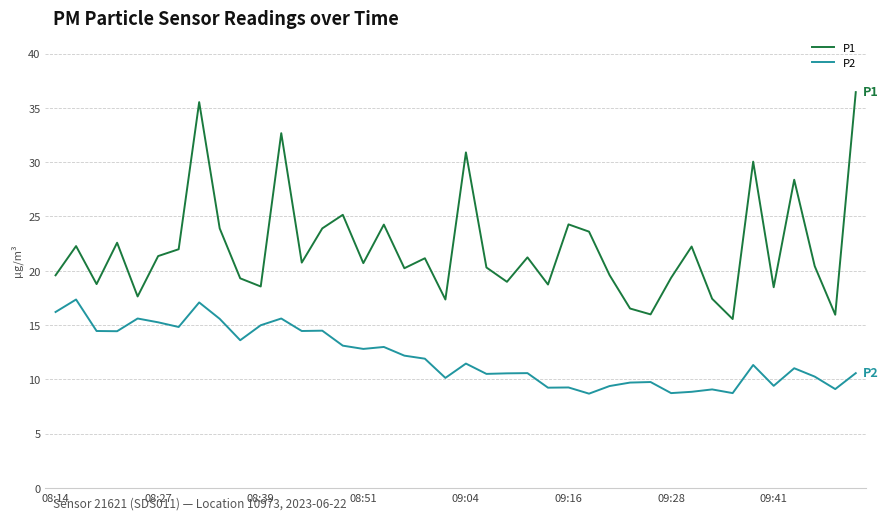

Which series has the widest spread of values?

P1